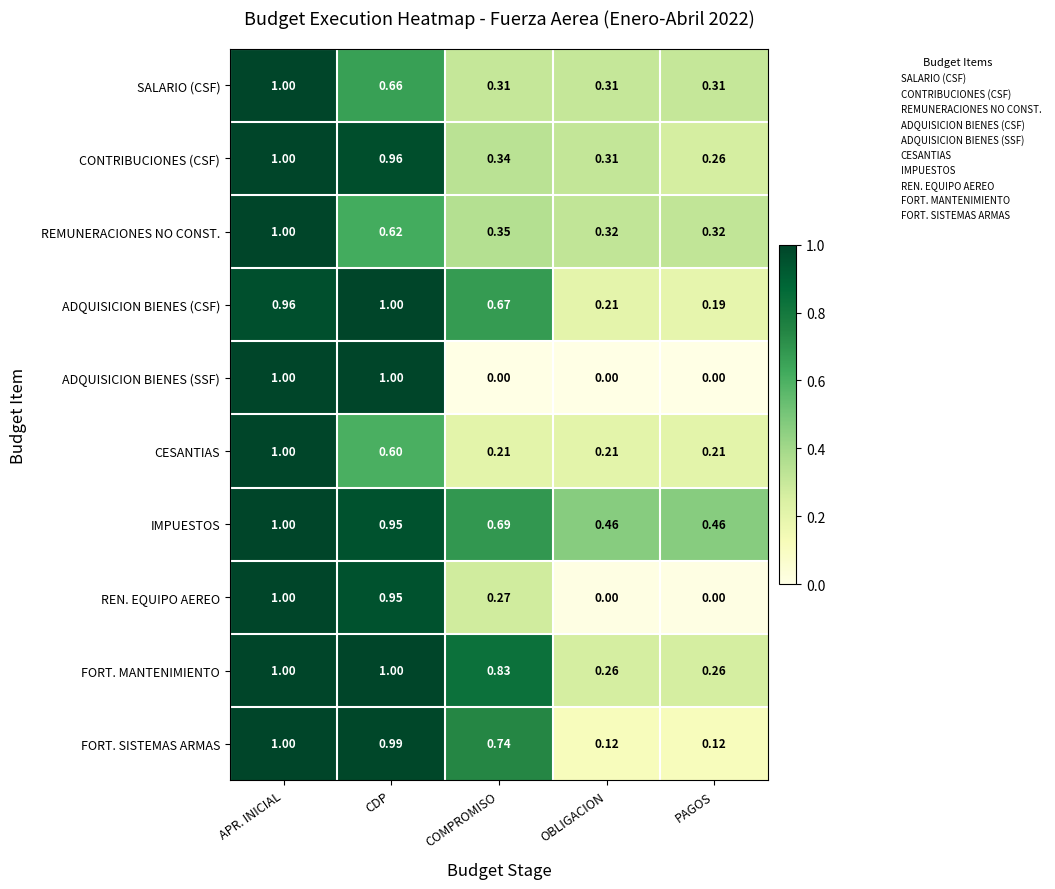

Which series changed the most between APR. INICIAL and COMPROMISO?

ADQUISICION BIENES (SSF)